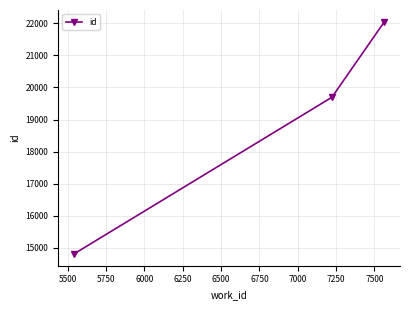

What is the greatest value displayed?

22052